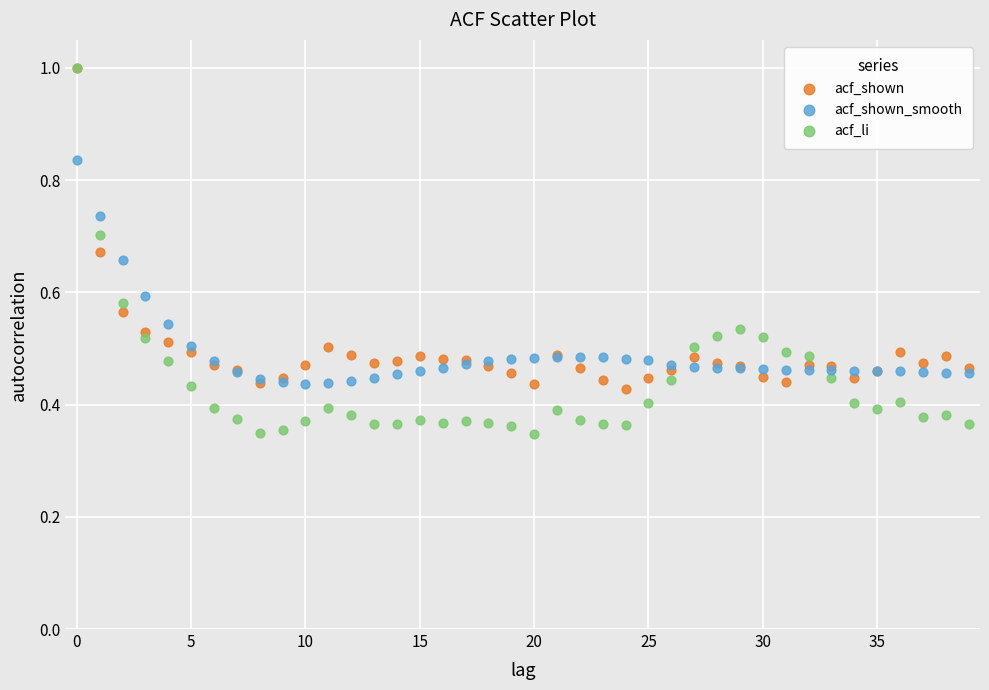

What are all the series names shown in the legend?

acf_shown, acf_shown_smooth, acf_li